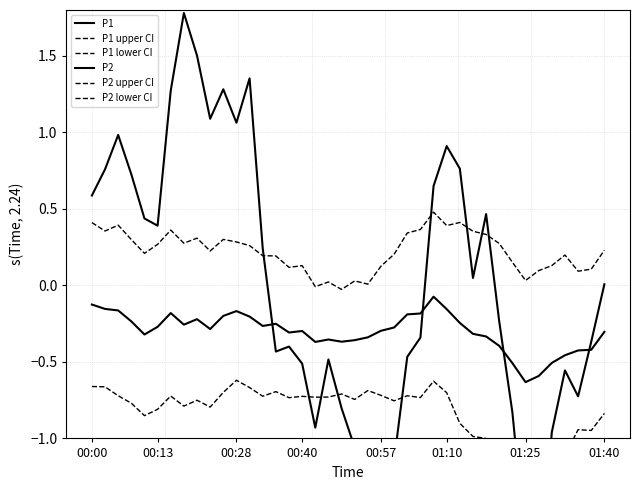

The P2 series shows -0.5 at 36. True or false?

True